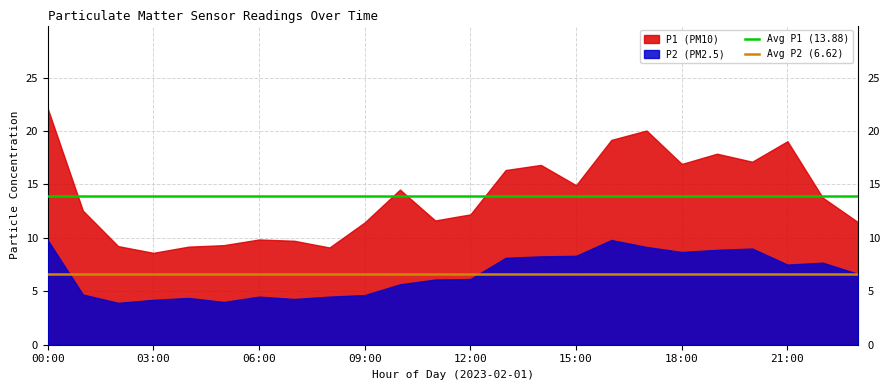

What is the highest value of the Avg P2 (6.62) series?

6.6